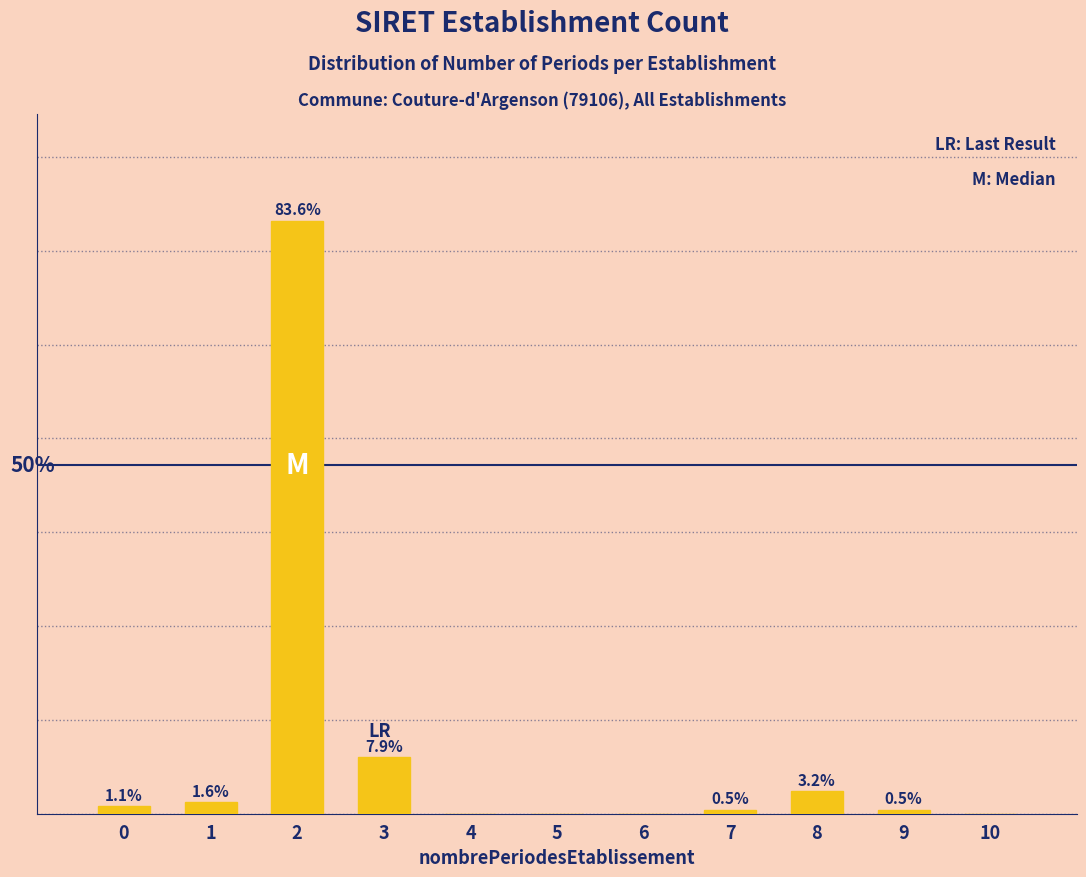

Are the bars horizontal?

No